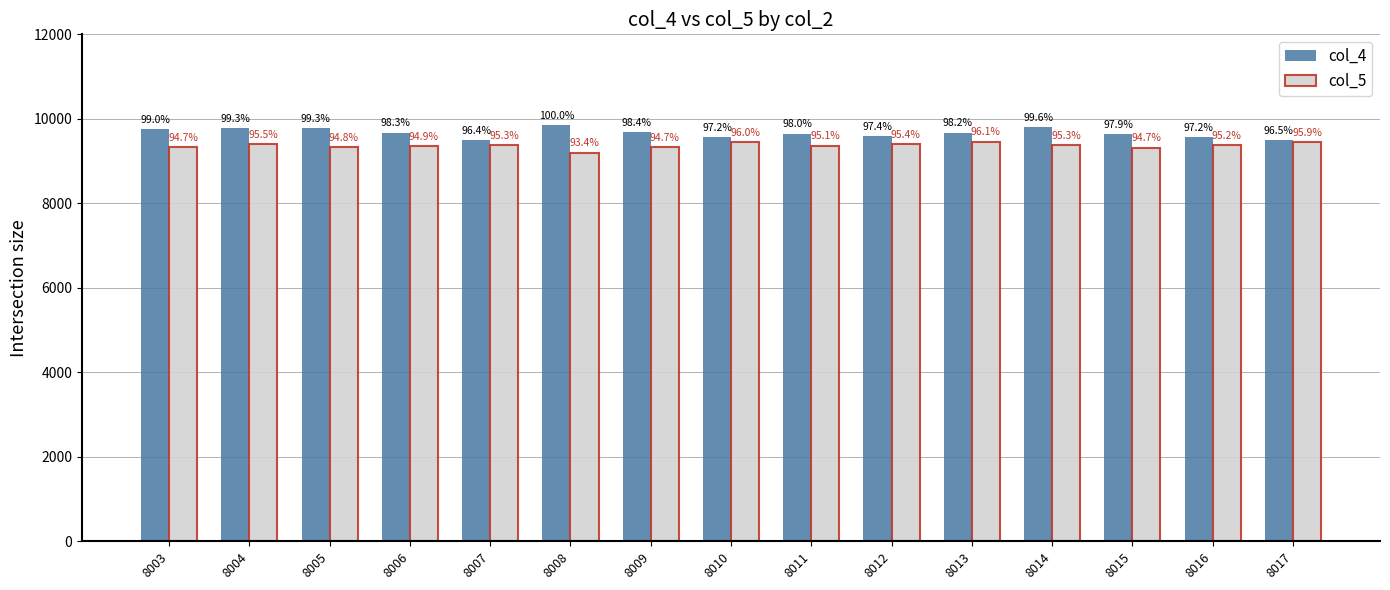

Reading right to left, extract all data points from this chart.

col_4: 9505	9573	9643	9808	9674	9588	9649	9571	9687	9847	9491	9676	9778	9780	9749
col_5: 9445	9370	9321	9382	9461	9395	9364	9453	9327	9202	9380	9346	9332	9399	9325